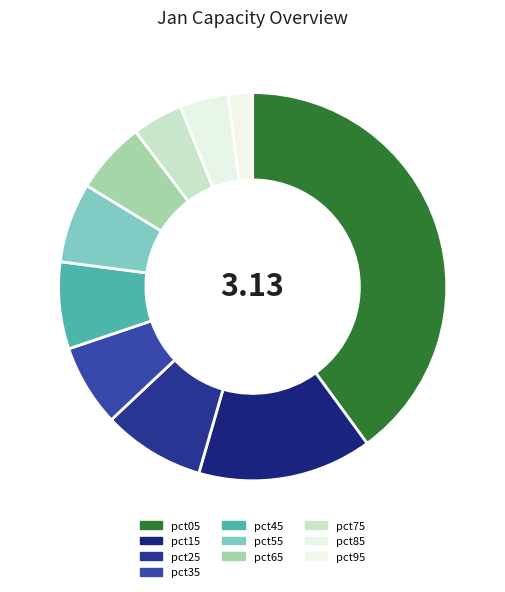

Count the number of slices in the pie.

10